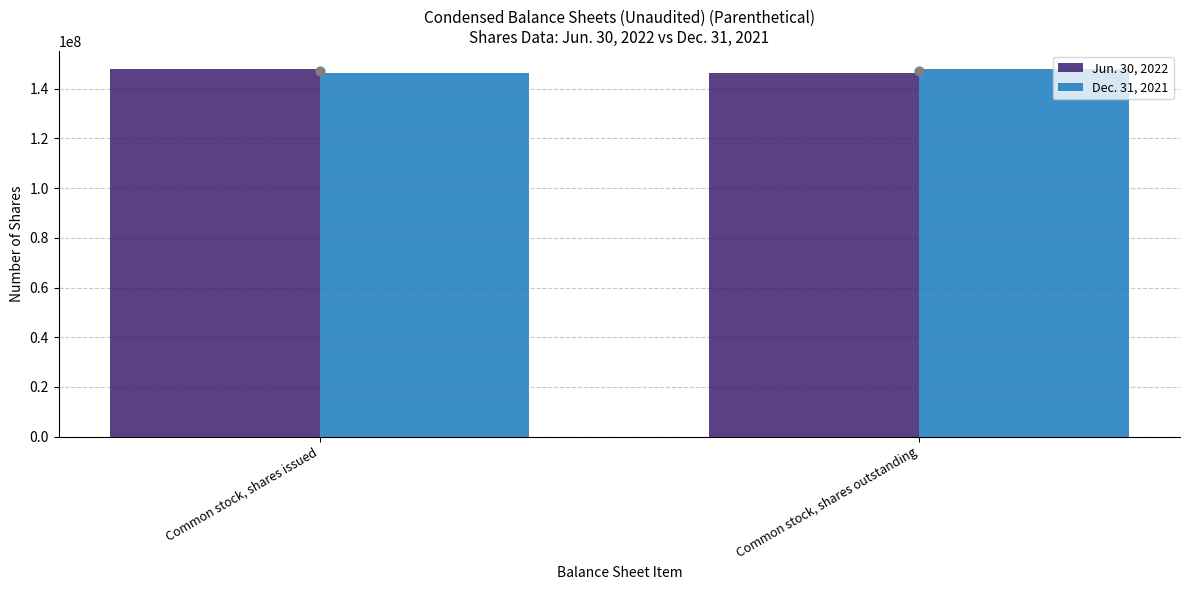

Which series has the largest total across all categories?

Jun. 30, 2022